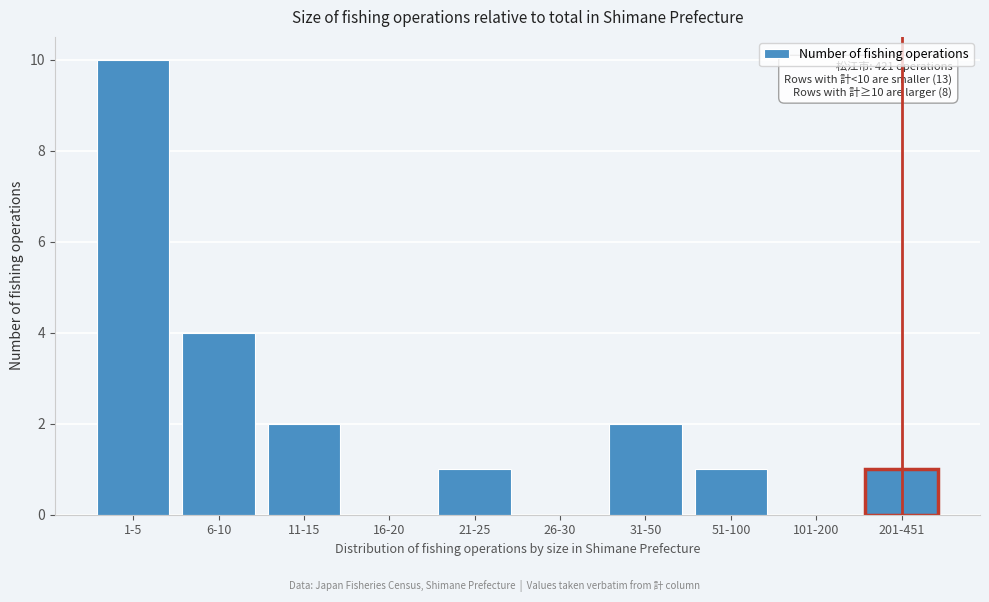

Reading left to right, extract all data points from this chart.

1-5=10	6-10=4	11-15=2	16-20=0	21-25=1	26-30=0	31-50=2	51-100=1	101-200=0	201-451=1